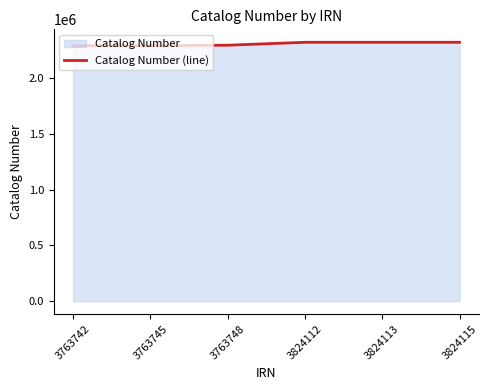

Is it true that the value at 3824113 is 1031103?

False